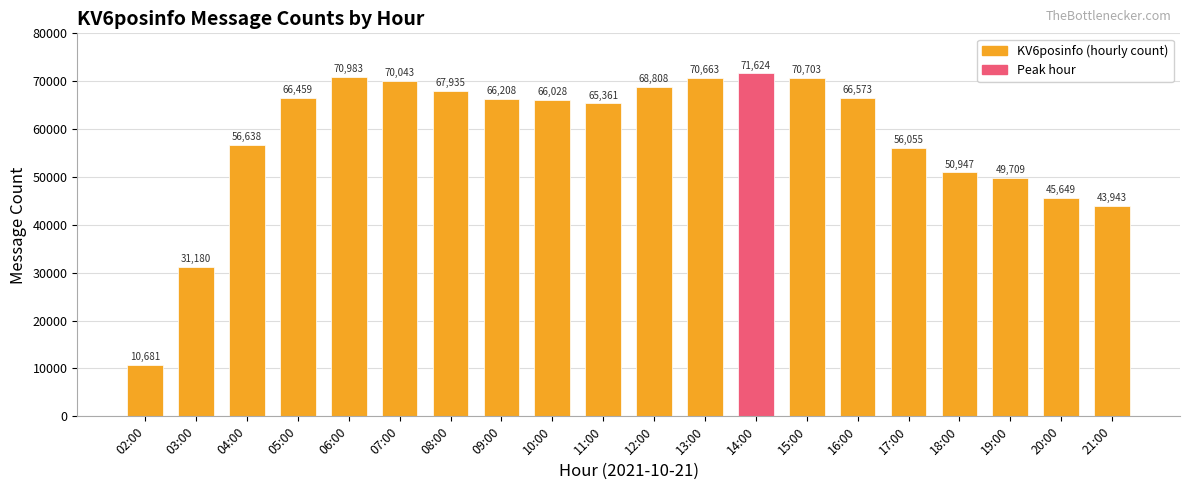

Does the chart contain stacked bars?

No